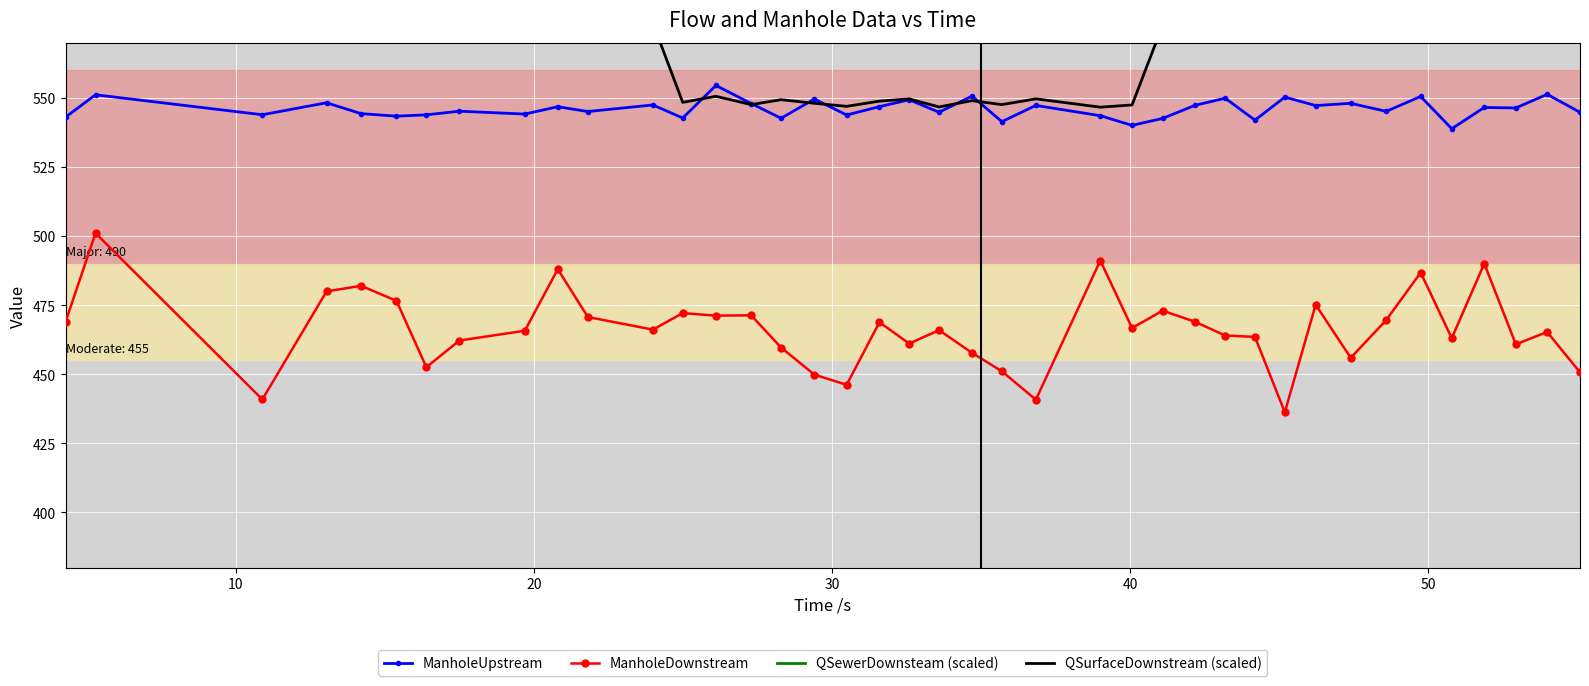

True or false: QSurfaceDownstream (scaled) and QSewerDownsteam (scaled) cross at least once.

False